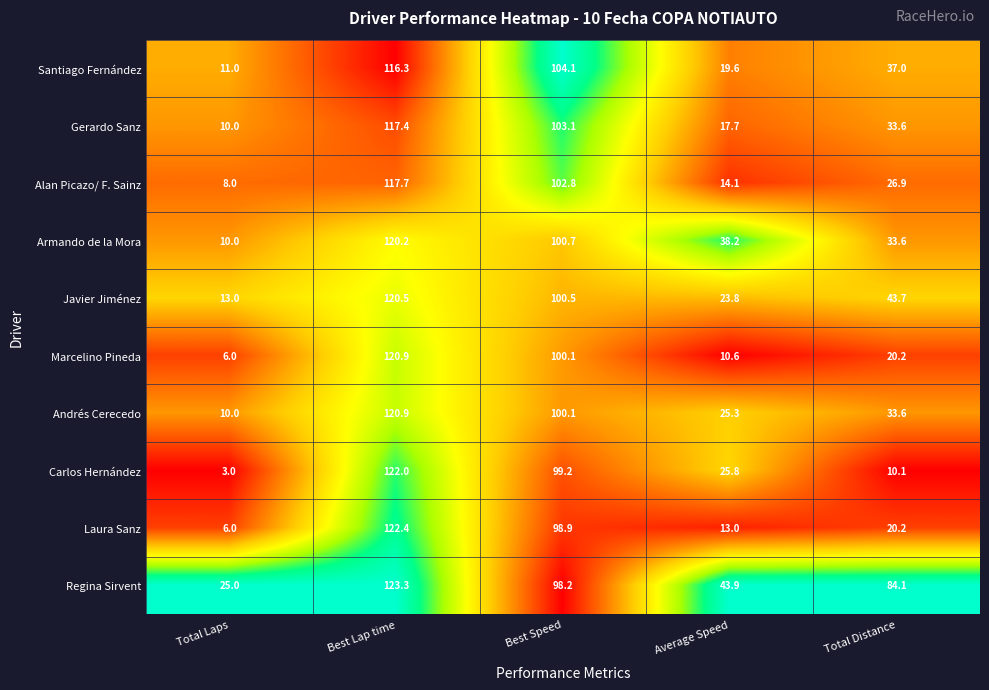

Is the value of Javier Jiménez at Best Lap time greater than the value of Gerardo Sanz at Total Distance?

Yes